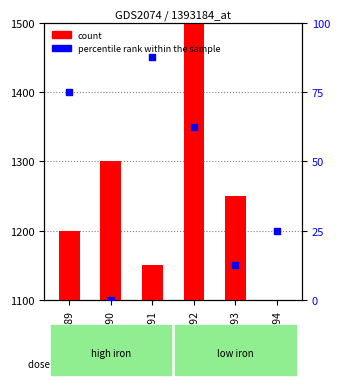

At which category is the sum across all series the highest?

GSM41992